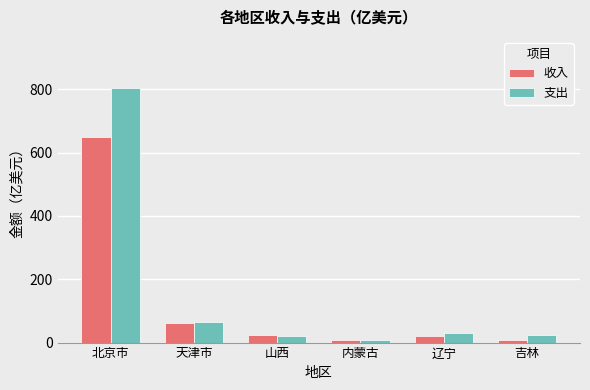

List the series in order of their peak value, lowest first.

收入, 支出